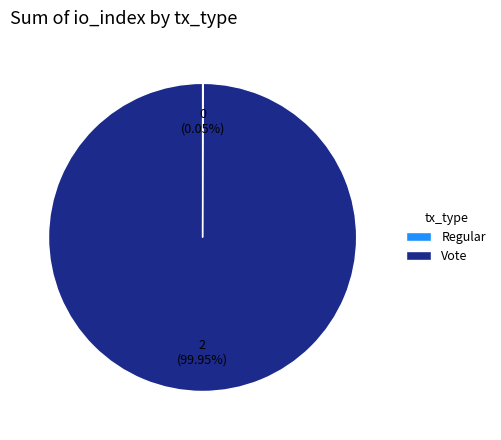

Is there a majority slice in this chart?

Yes